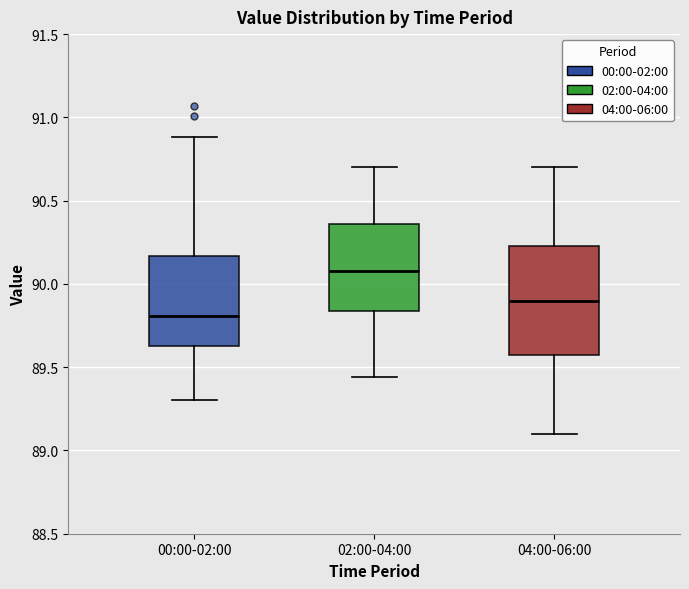

Which box has the highest median line?

02:00-04:00